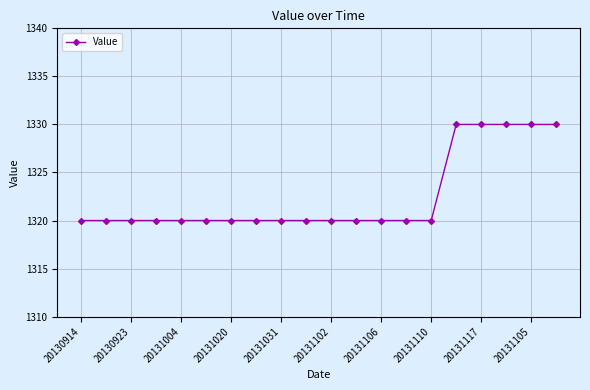

What is the smallest value displayed?

1320